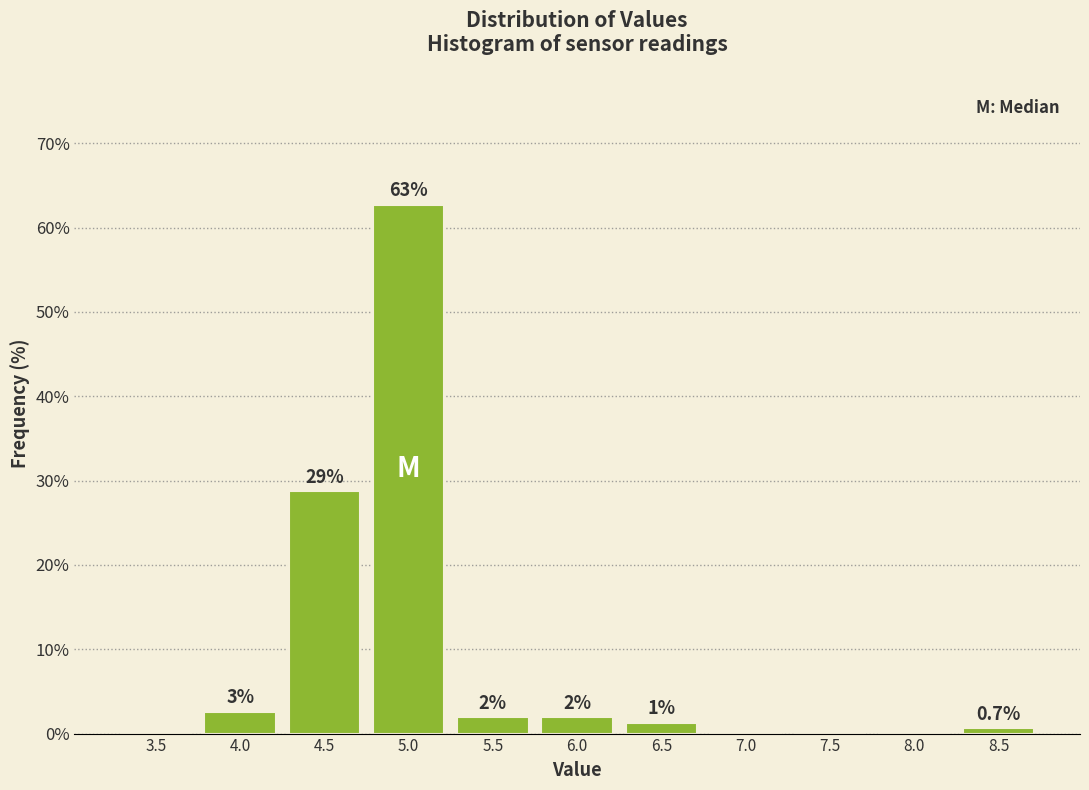

Is it true that the value at 4.5 is 50.6?

False